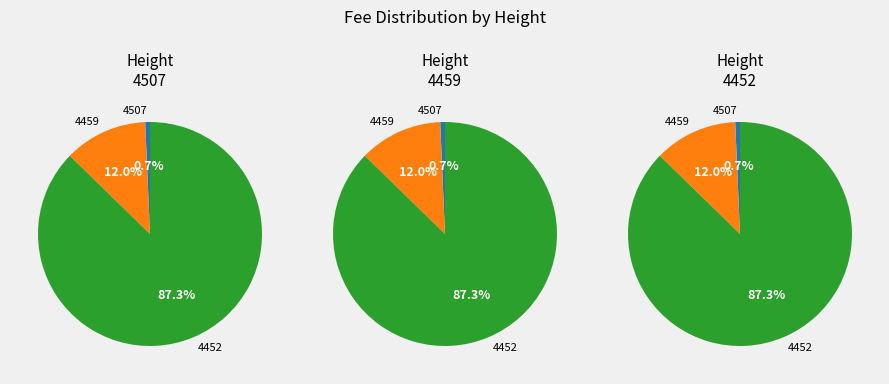

How many slices are in this pie chart?

3